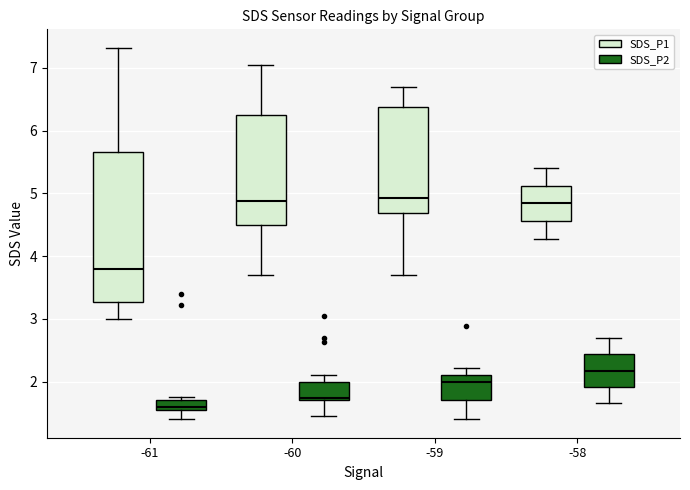

Comparing the boxes themselves (not the whiskers), which one is the tallest?

-61 (SDS_P1)